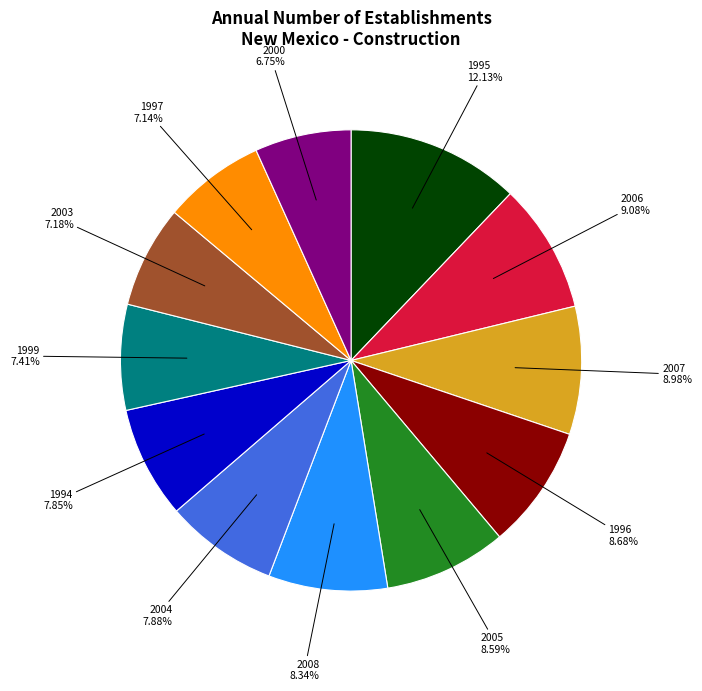

Between 2000 and 2007, which is larger?

2007